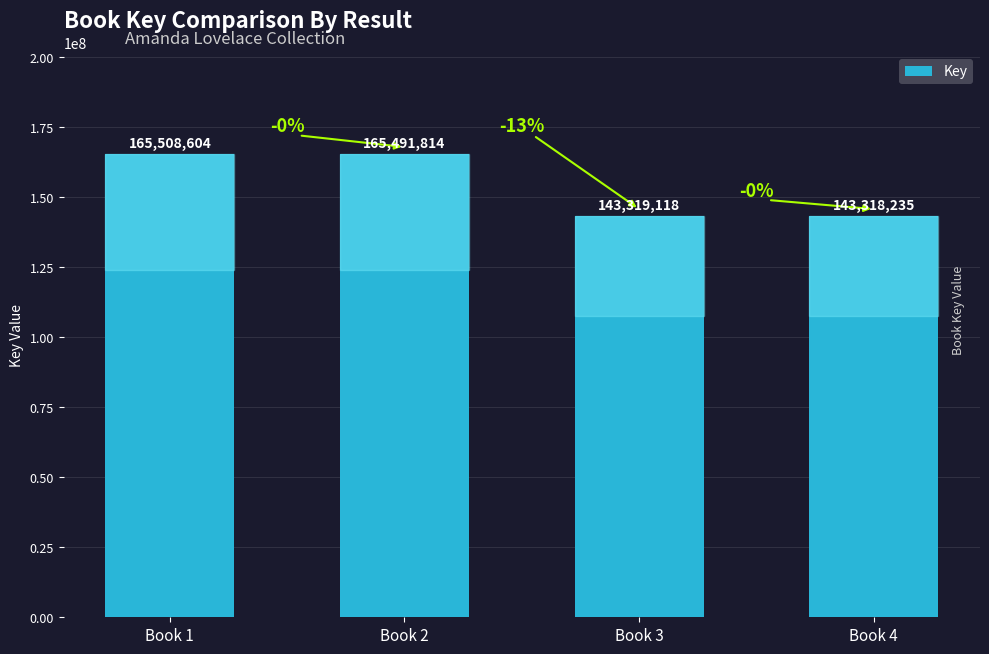

What is the difference between the second highest and second lowest values?

22172696